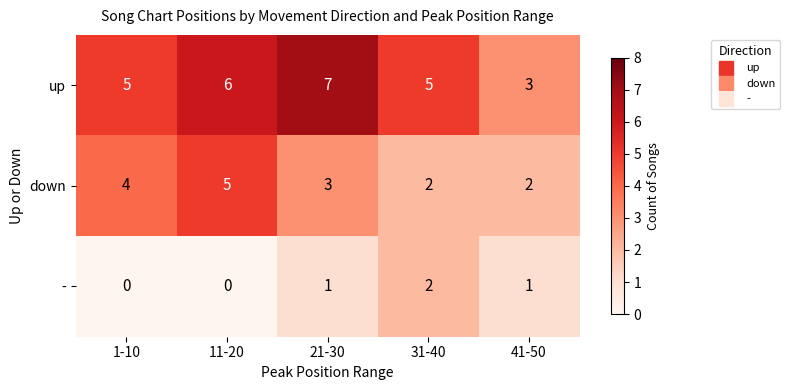

What is the greatest value displayed?

7